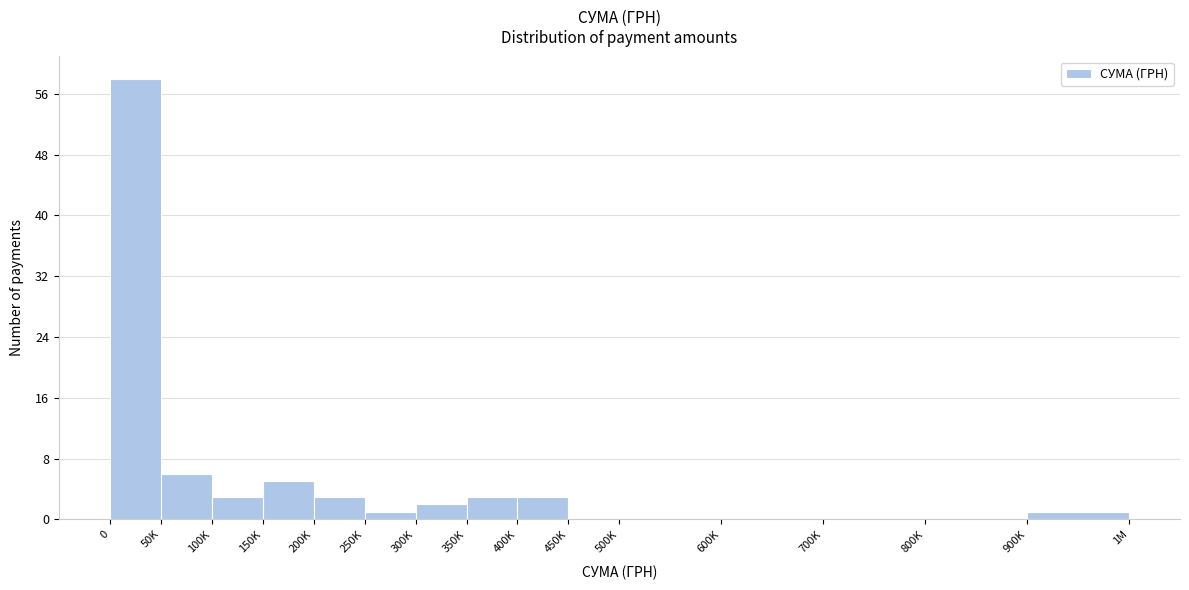

Reading left to right, extract all data points from this chart.

0=58	50K=6	100K=3	150K=5	200K=3	250K=1	300K=2	350K=3	400K=3	450K=0	500K=0	600K=0	700K=0	800K=0	900K=1